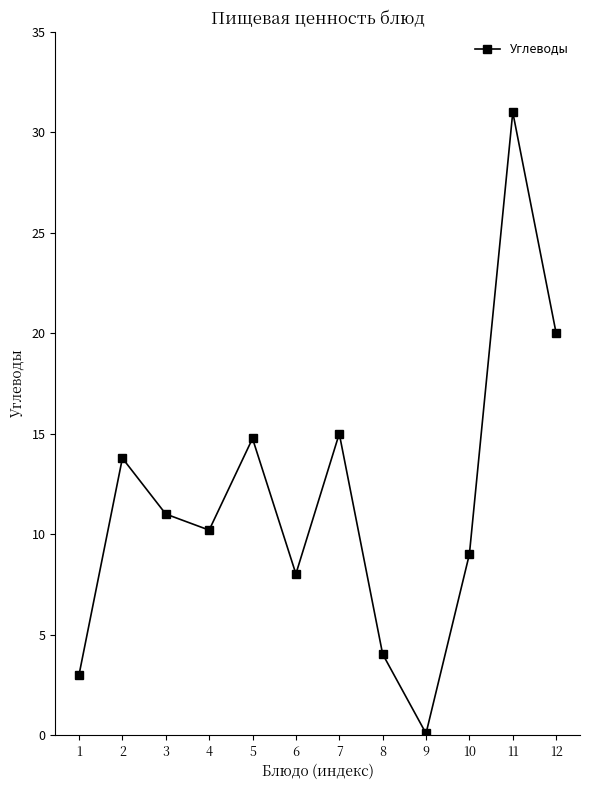

At which category does the data reach its first local peak?

2